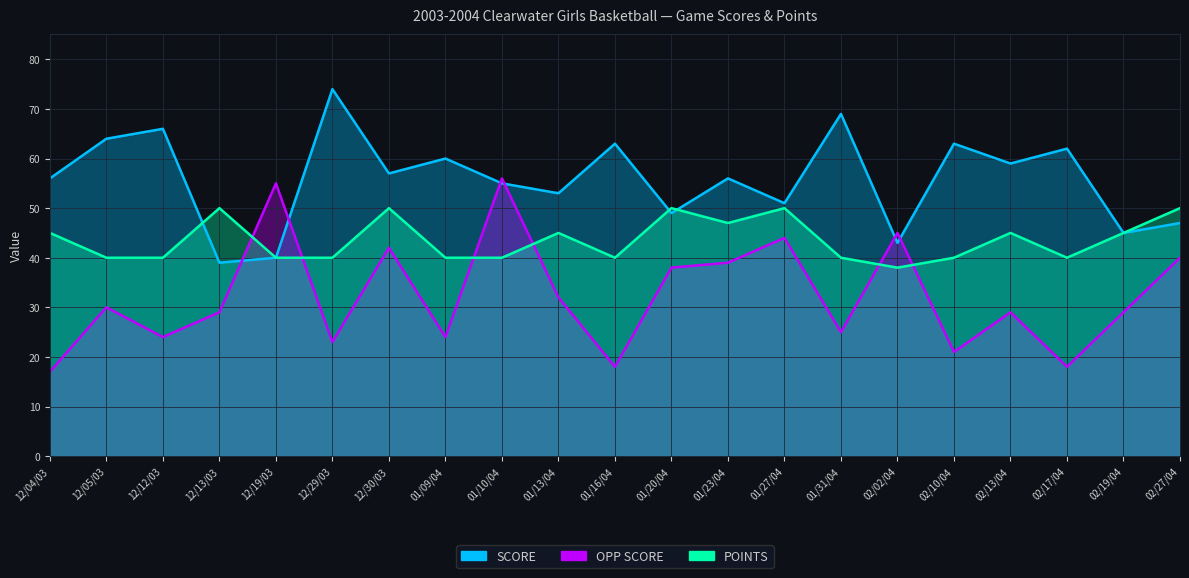

After their last crossing, which series has the higher values: OPP SCORE or SCORE?

SCORE